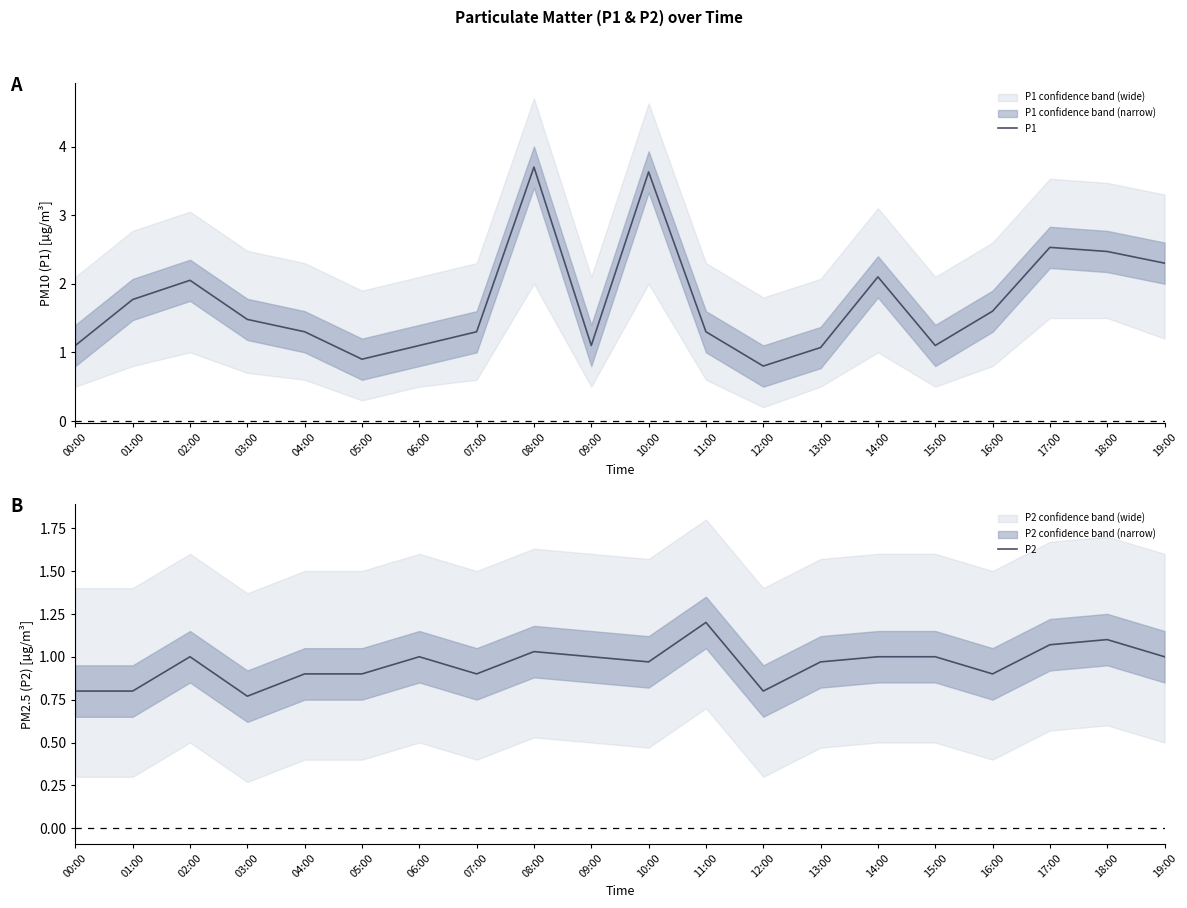

True or false: P2 and P1 cross at least once.

False